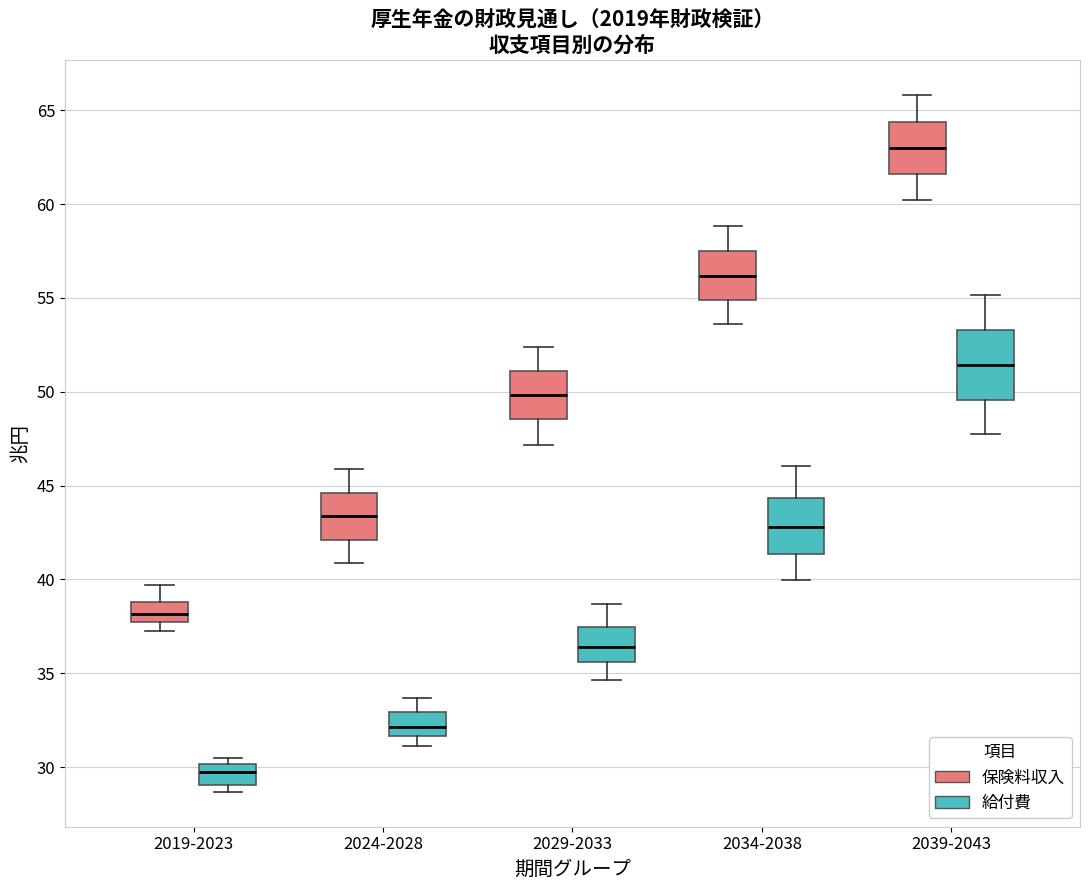

Which box's median line is the lowest?

2019-2023 (給付費)